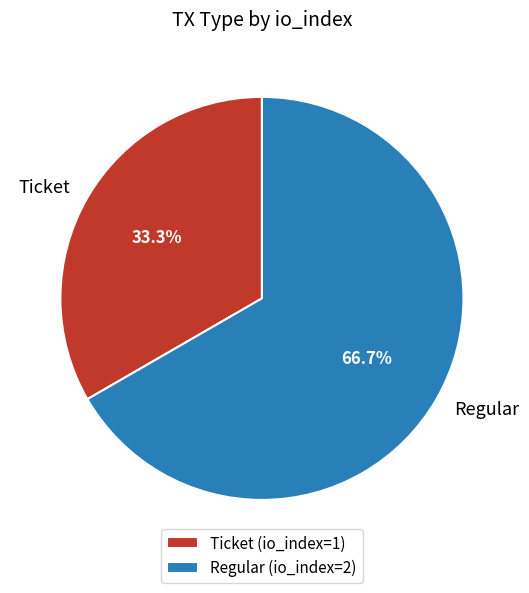

What percentage is NOT represented by Regular?

33.3%